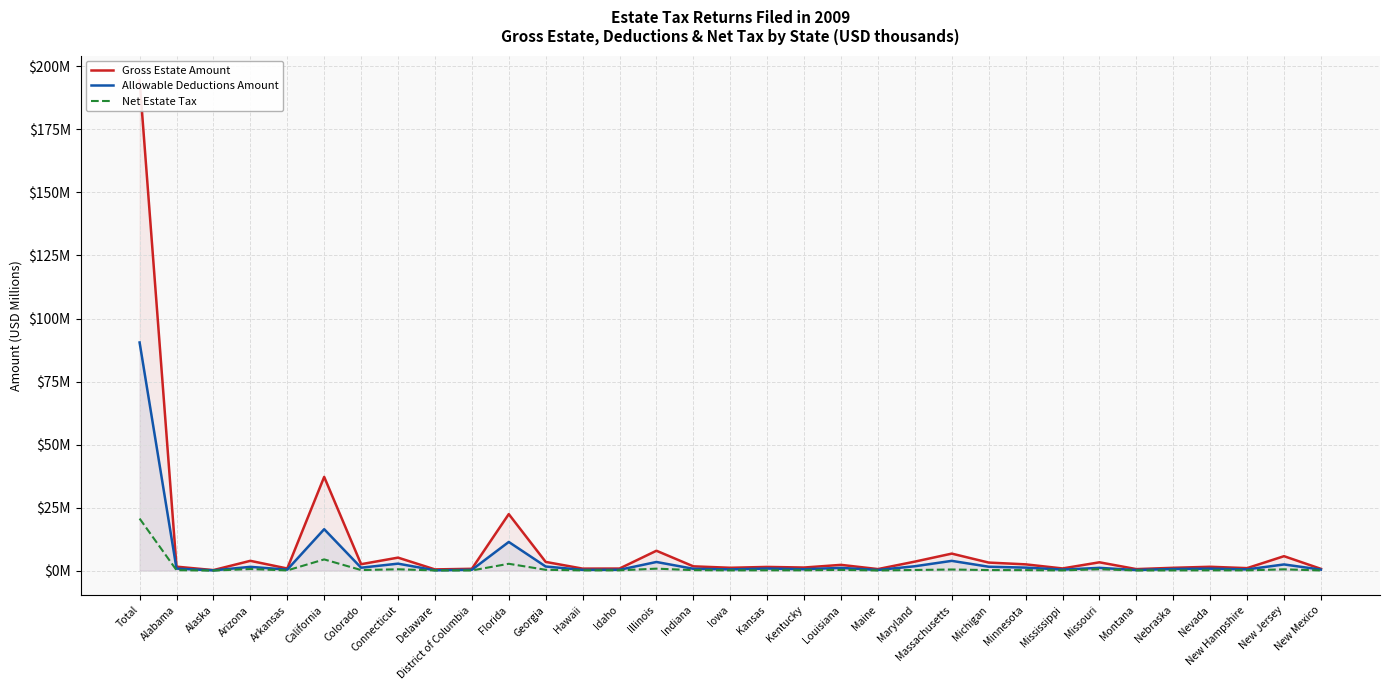

What is the average value of the Allowable Deductions Amount series?

4.5